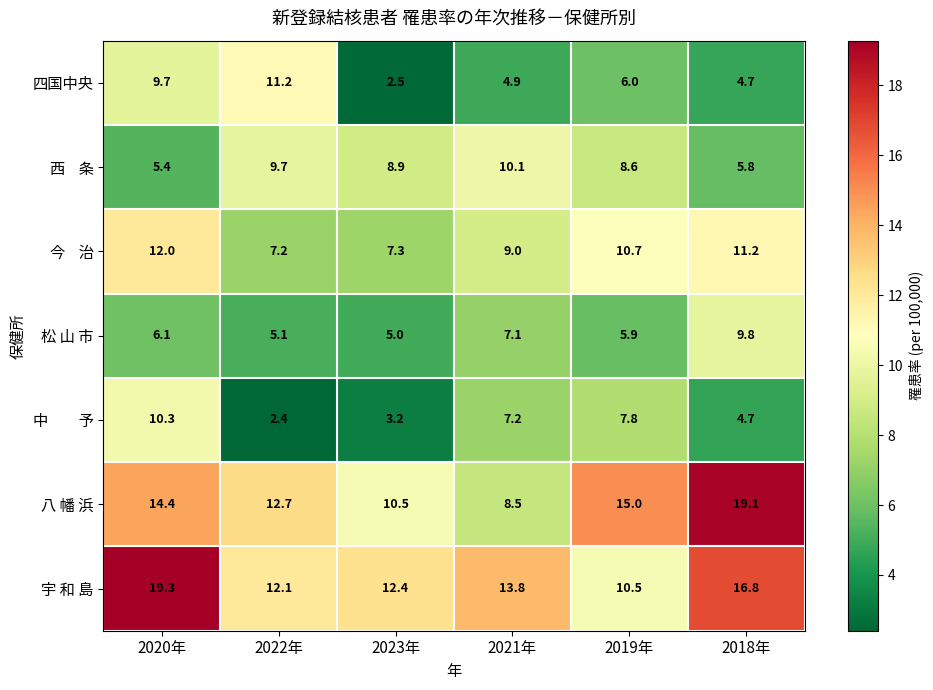

What is the total value across all series at 2021年?

60.6